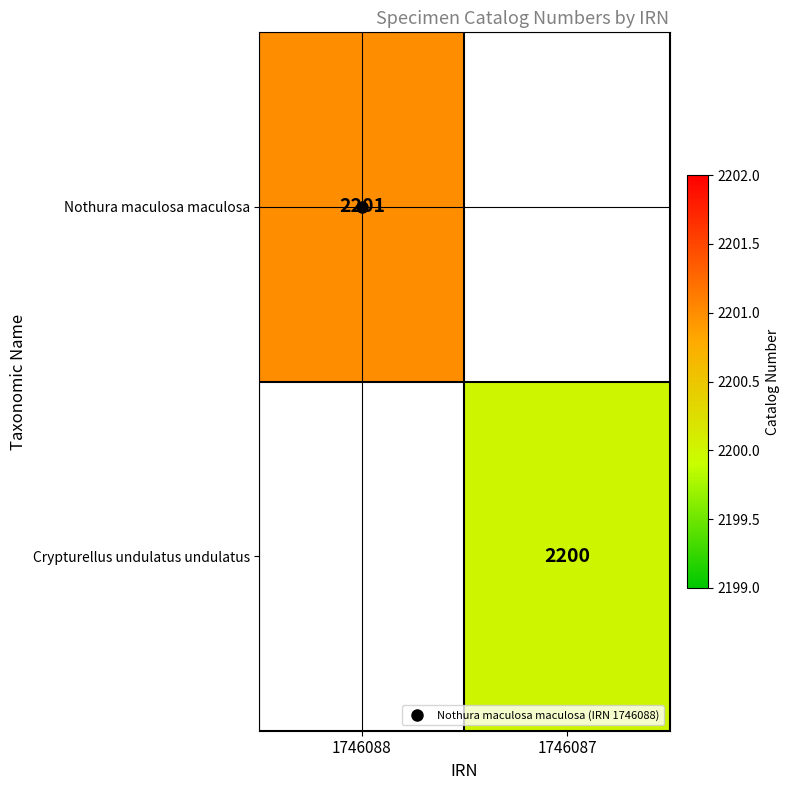

Rank the series by their maximum value, from highest to lowest.

Nothura maculosa maculosa, Crypturellus undulatus undulatus